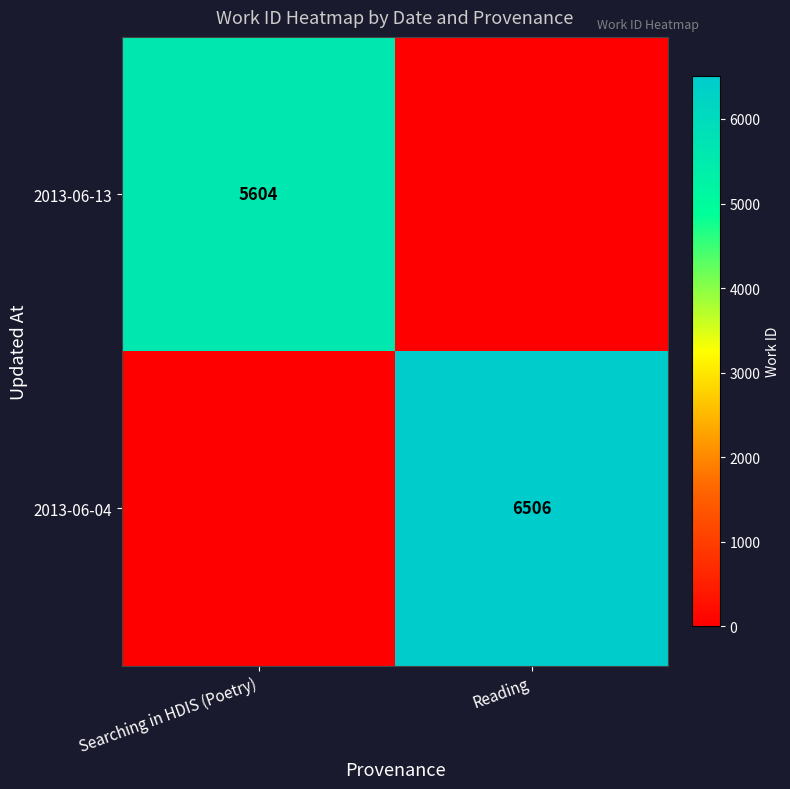

The value of 2013-06-13 at Reading is 0. True or false?

True